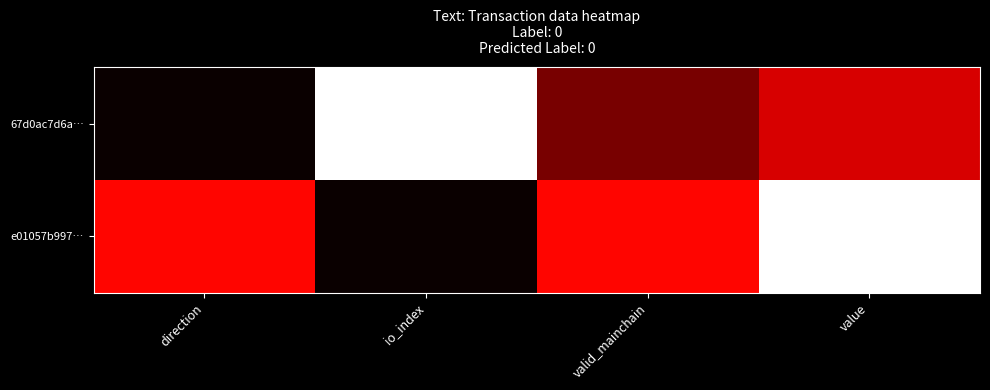

At valid_mainchain, list the series in order from smallest to largest.

67d0ac7d6a…, e01057b997…